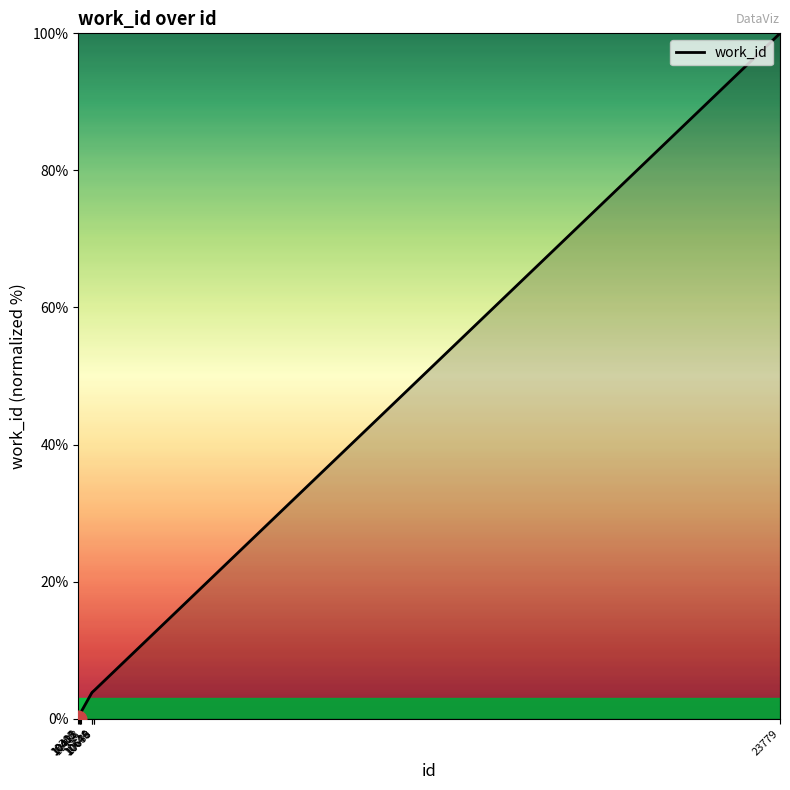

What is the greatest value displayed?

100.0